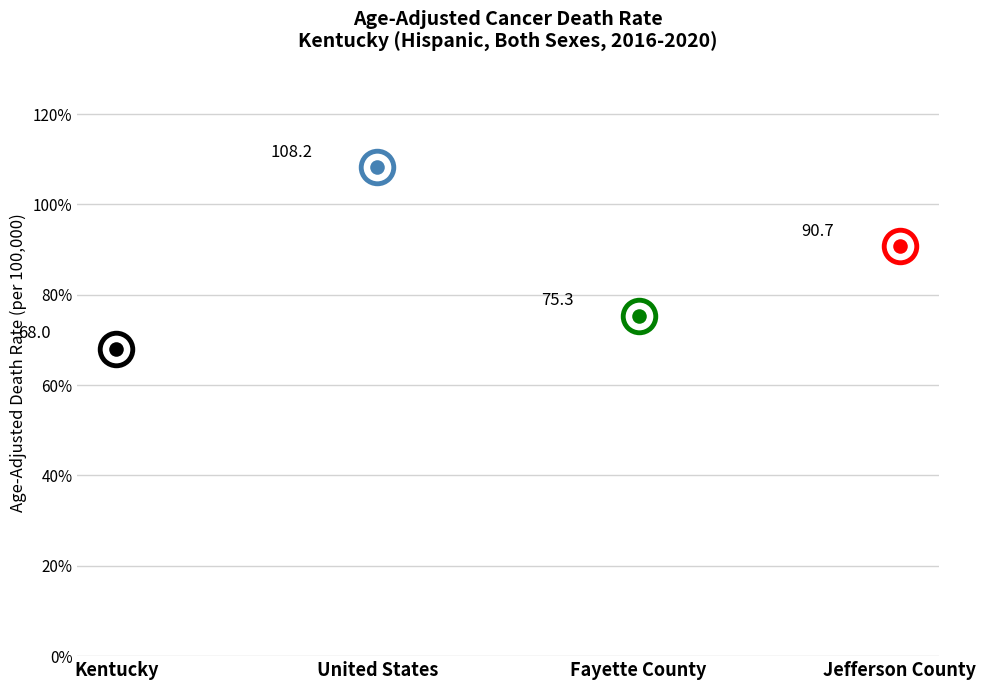

Which has a higher value, Fayette County or Kentucky?

Fayette County